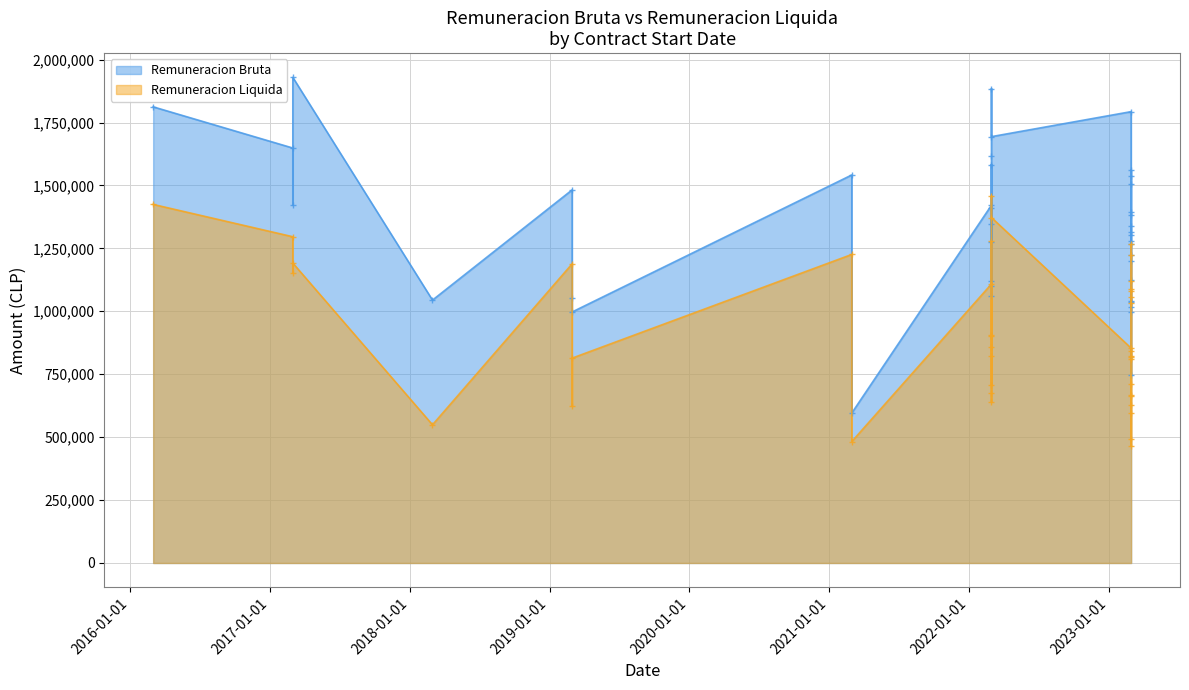

What is the difference between the Remuneracion Liquida values at 01/03/2023 and 01/03/2019?

218432